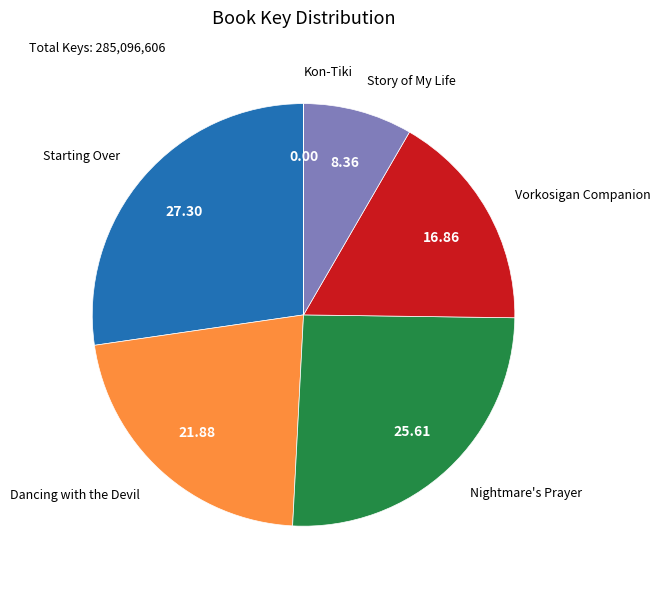

Is there any slice that represents more than half of the pie?

No